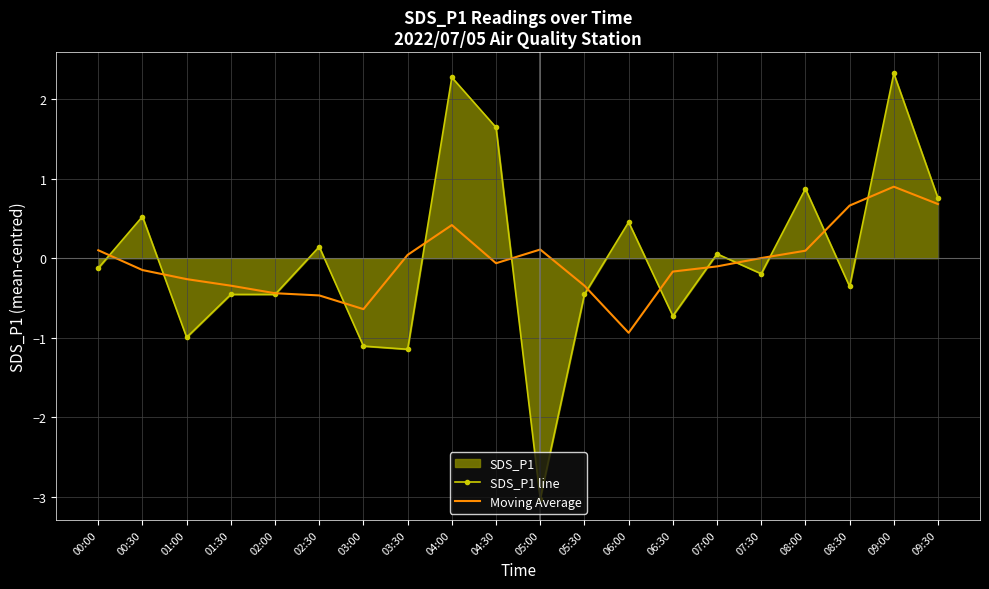

How many negative values does the SDS_P1 line series have?

11